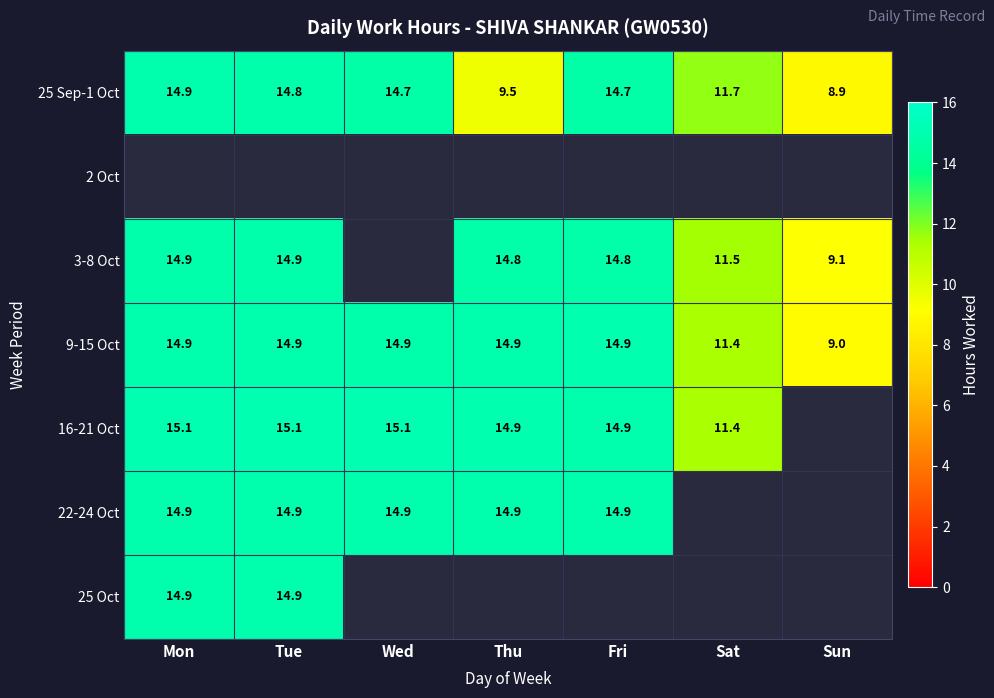

Where does the 25 Sep-1 Oct series first go above 14?

Mon